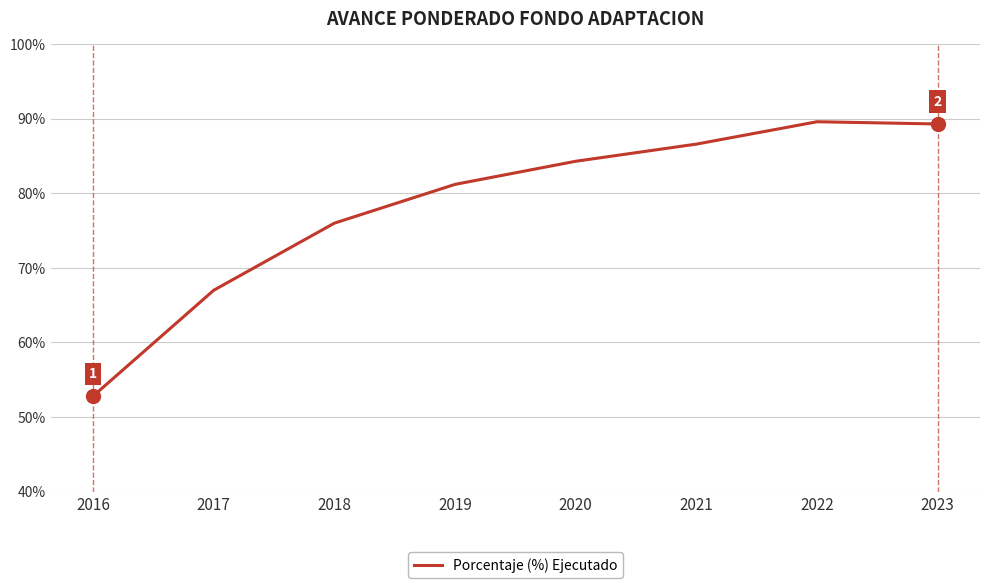

Does the chart display data point markers on the line(s)?

No